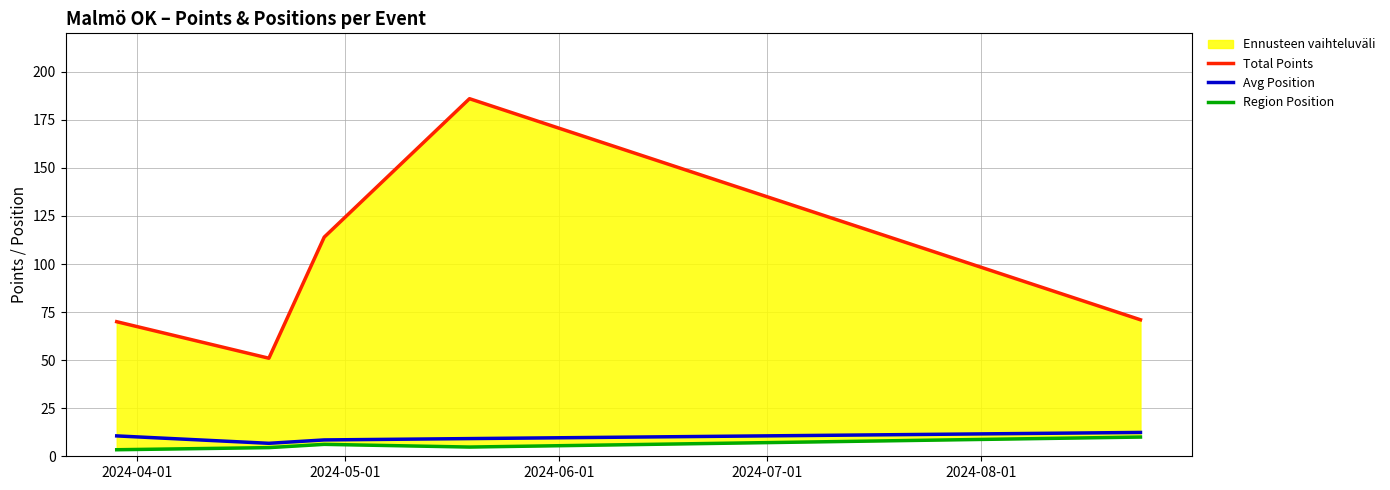

Reading left to right, extract all data points from this chart.

Total Points: 70.0	51.0	114.0	186.0	71.0
Avg Position: 10.6	6.8	8.5	9.2	12.4
Region Position: 3.4	4.5	6.2	4.8	10.0